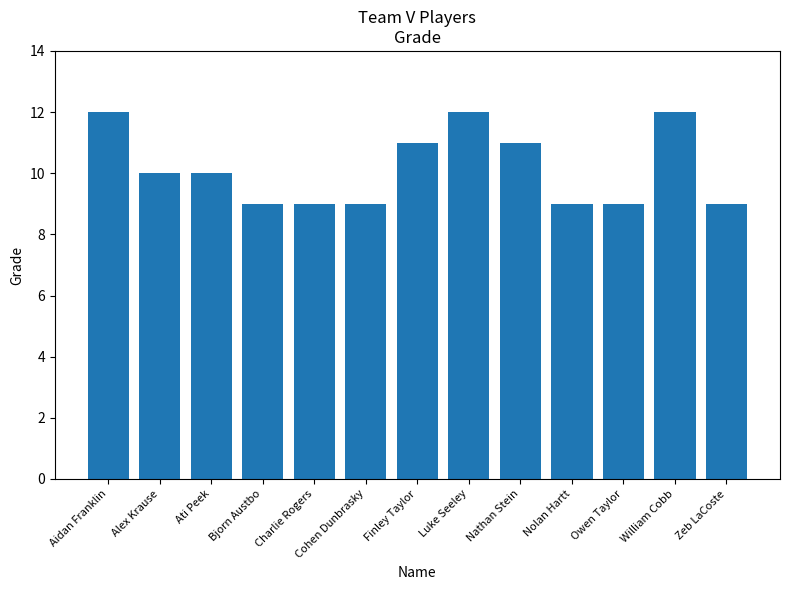

What is the difference between the maximum and minimum values?

3